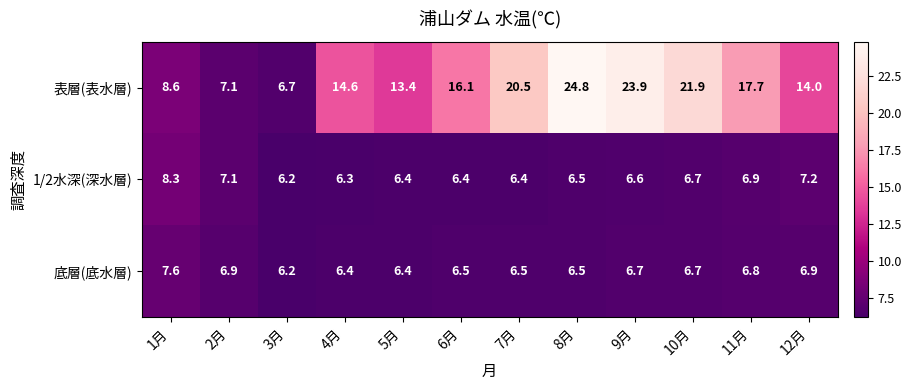

The 表層(表水層) series shows 8.2 at 5月. True or false?

False